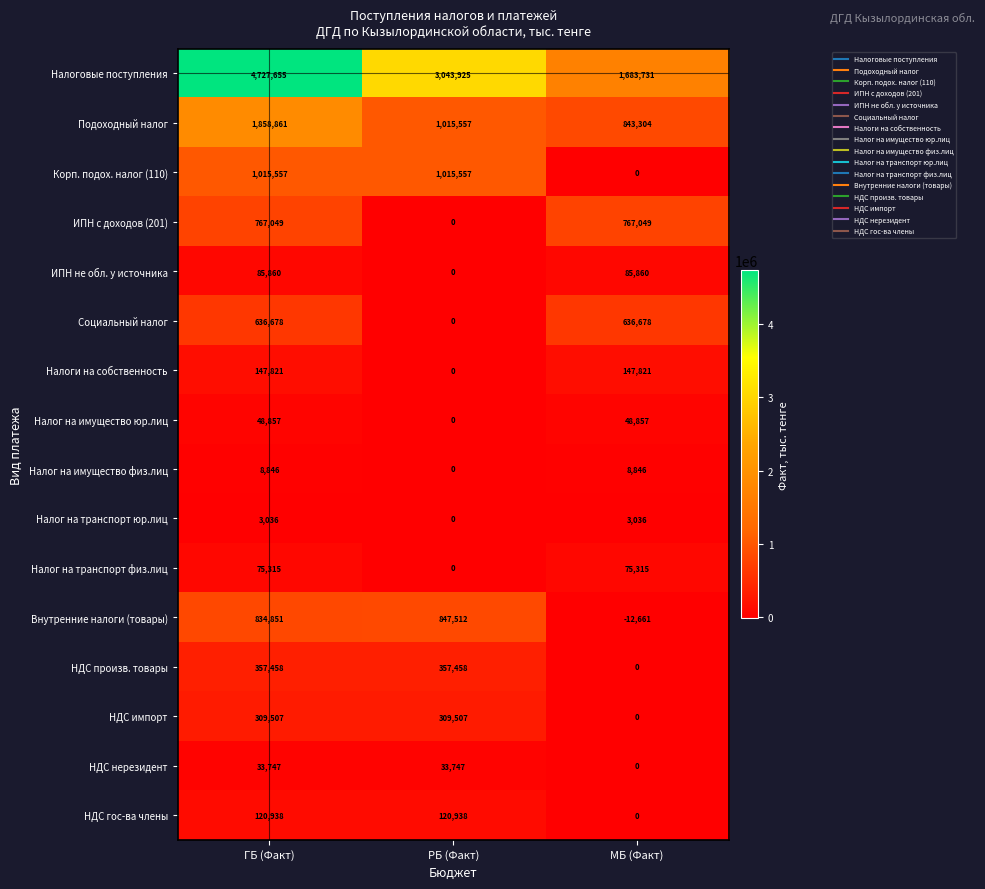

At which label does Подоходный налог first exceed 1015557?

ГБ (Факт)